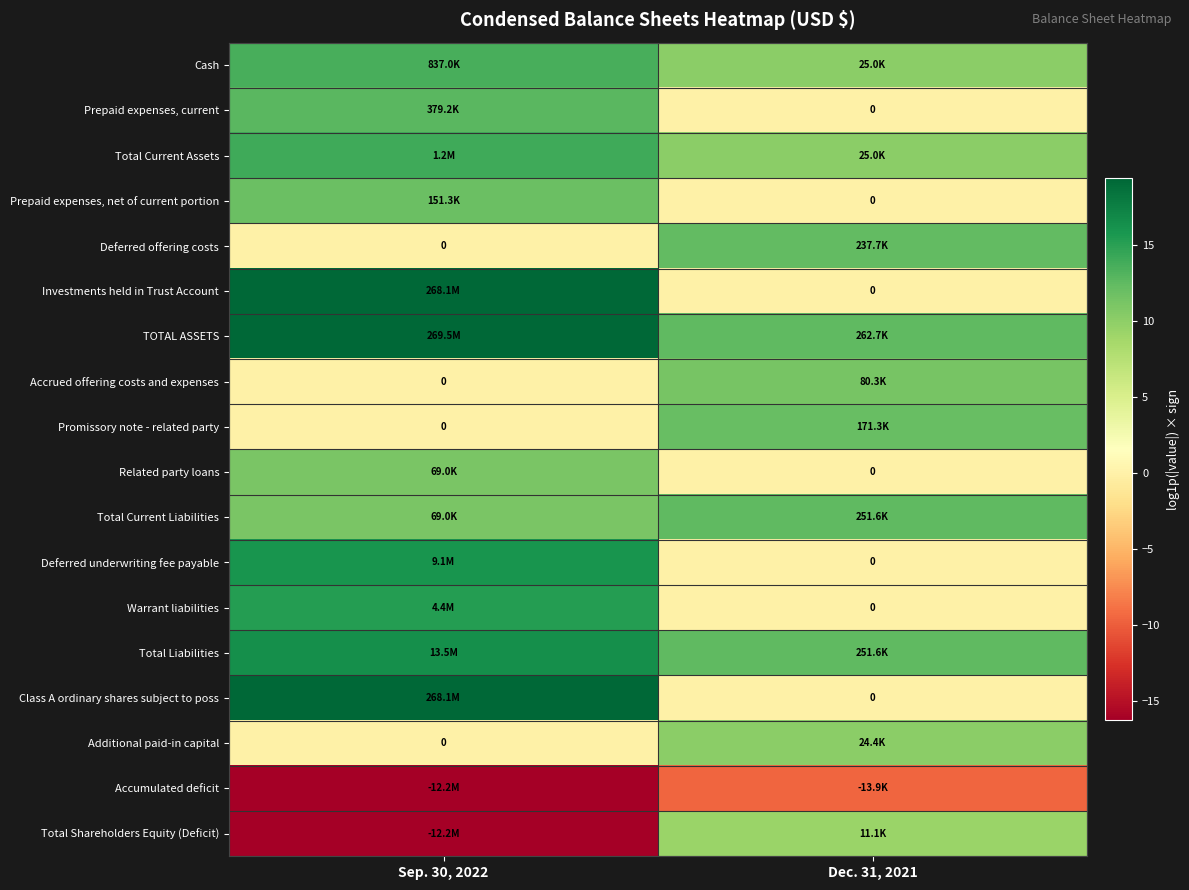

Rank the categories by Prepaid expenses, current value from lowest to highest.

Dec. 31, 2021, Sep. 30, 2022